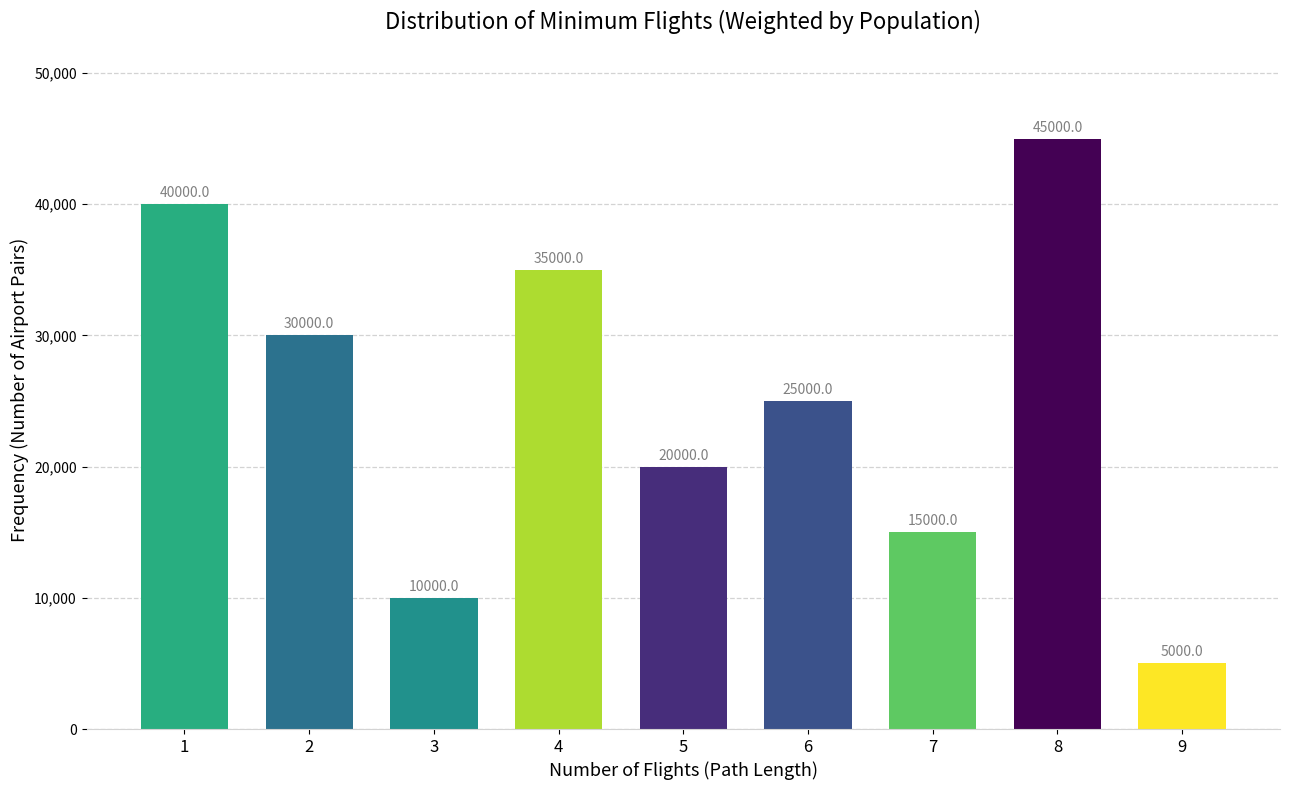

How many bars are there in total?

9